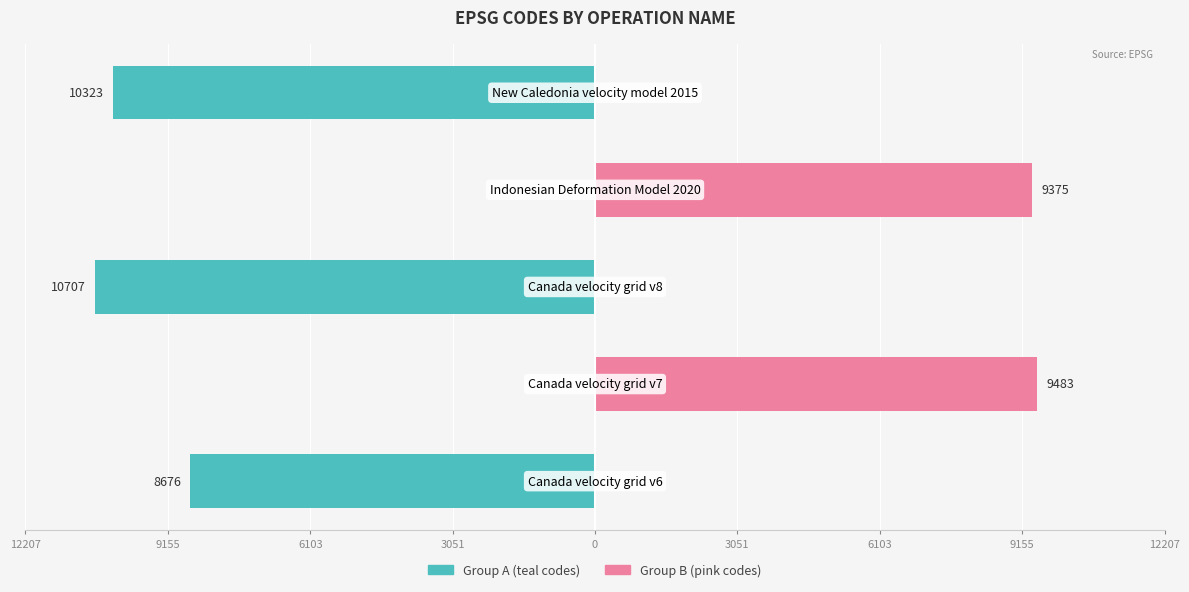

Is it true that Group B (pink) equals -5678 at 0?

False